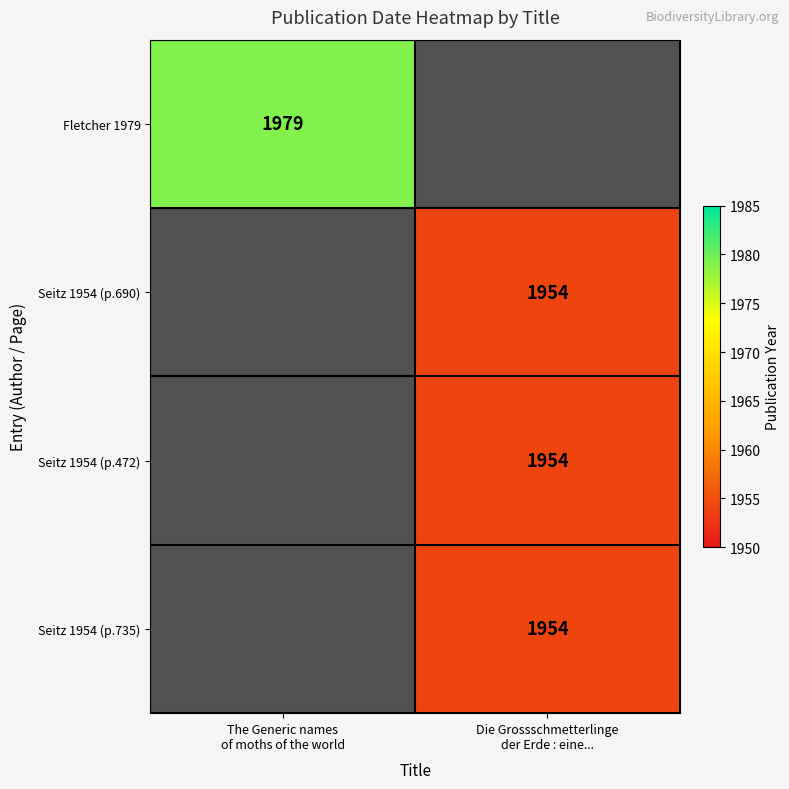

What is the greatest value displayed?

1979.0